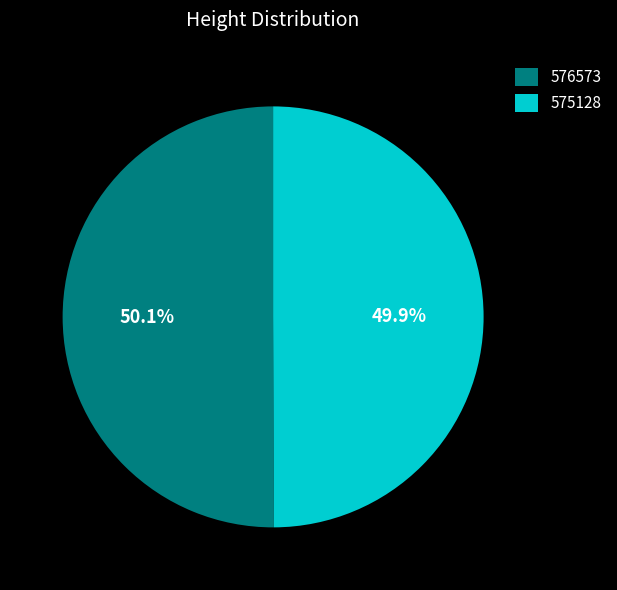

To the nearest percent, what is the combined percentage of 576573 and 575128?

100%